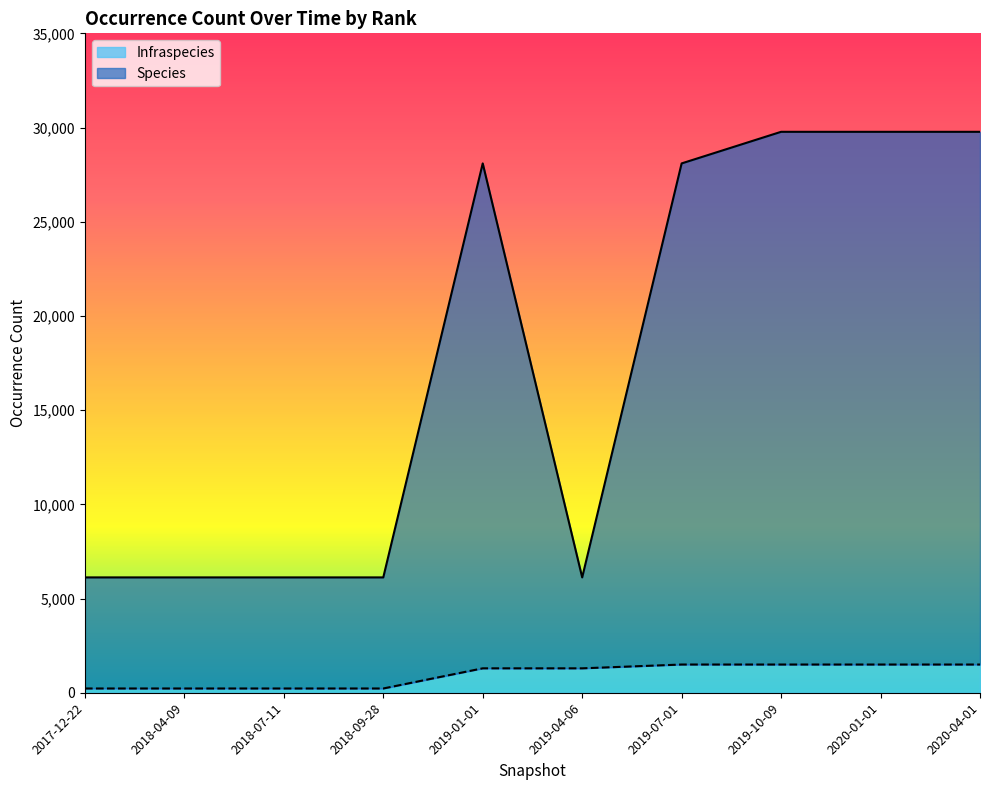

What is the maximum value shown in the chart?

29773